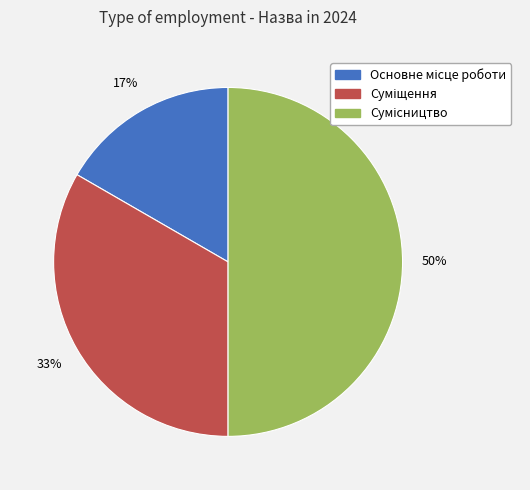

To the nearest percent, what is the average slice percentage?

33%